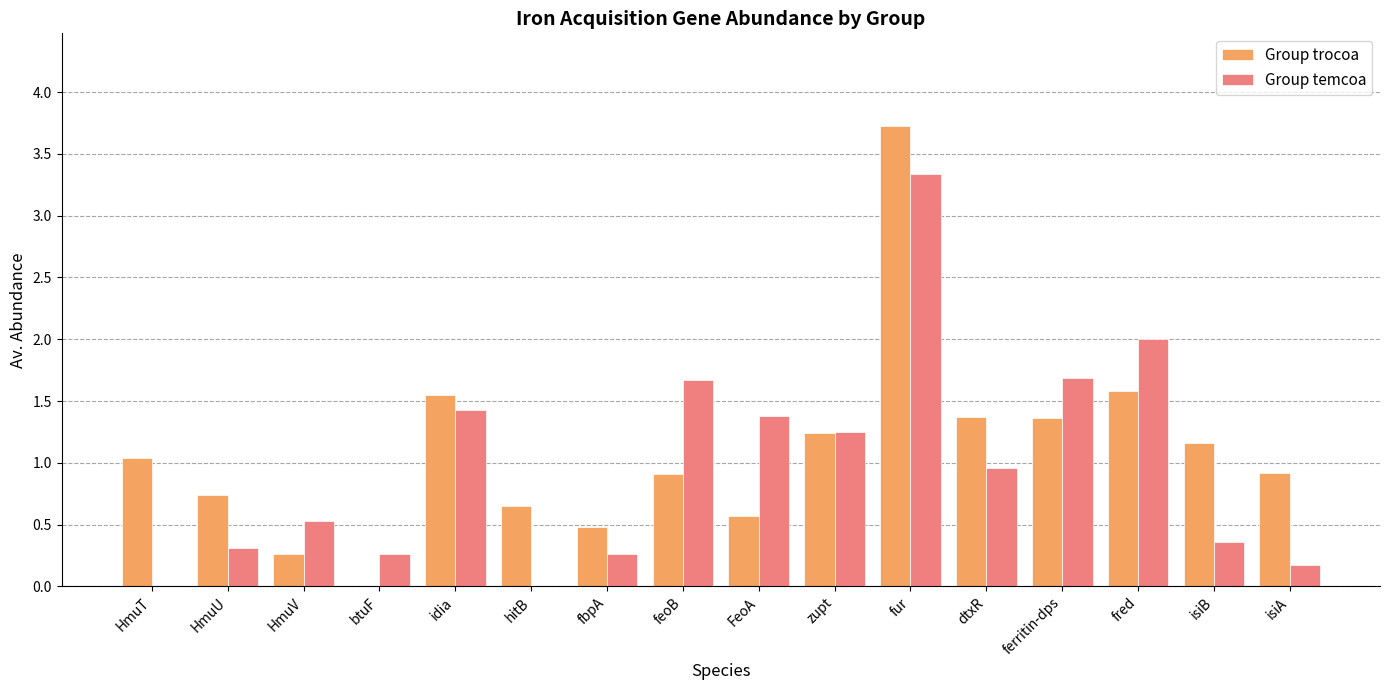

The Group temcoa series shows 2.3 at idia. True or false?

False